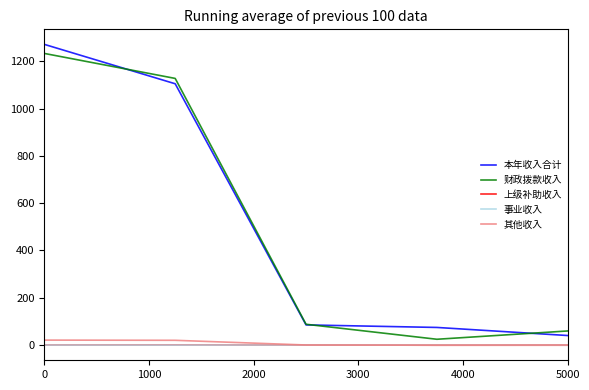

What is the greatest value displayed?

1272.0